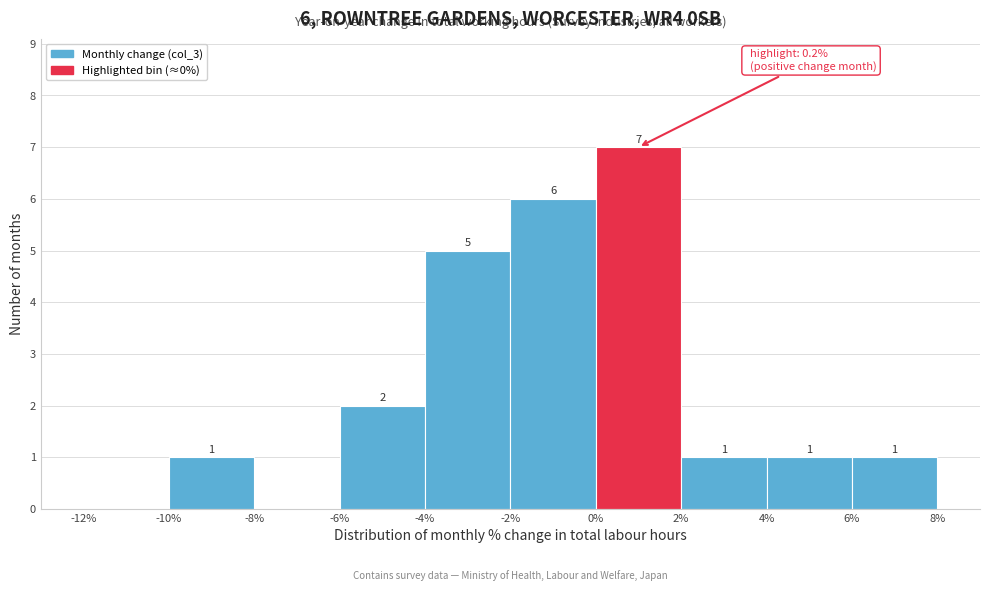

Which range on the x-axis has the tallest bar?

0% to 2%